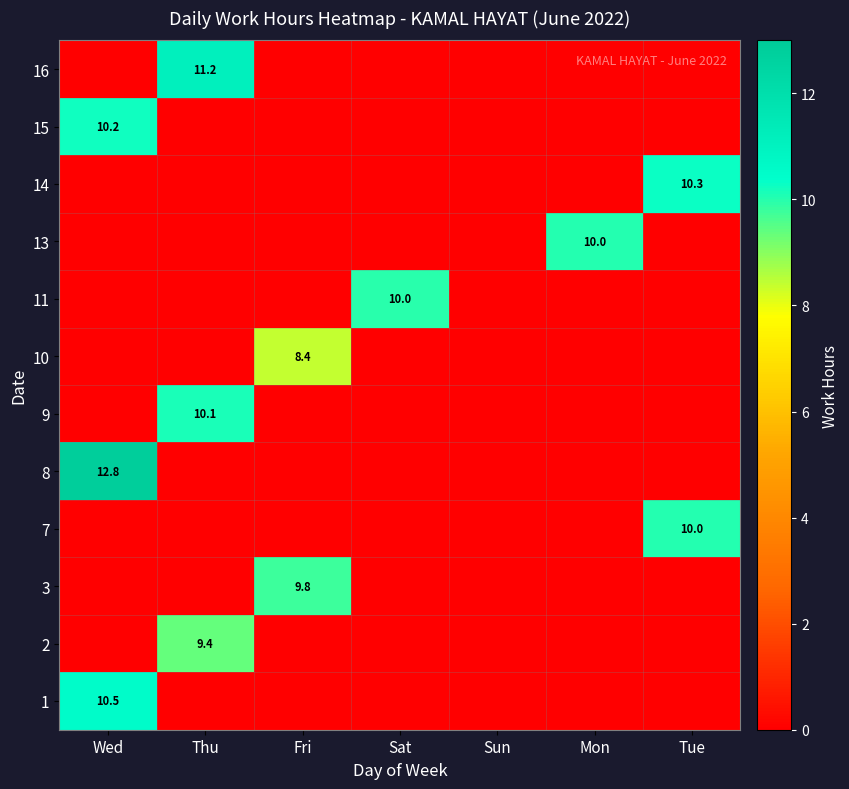

The value of 8 at Wed is 20.4. True or false?

False